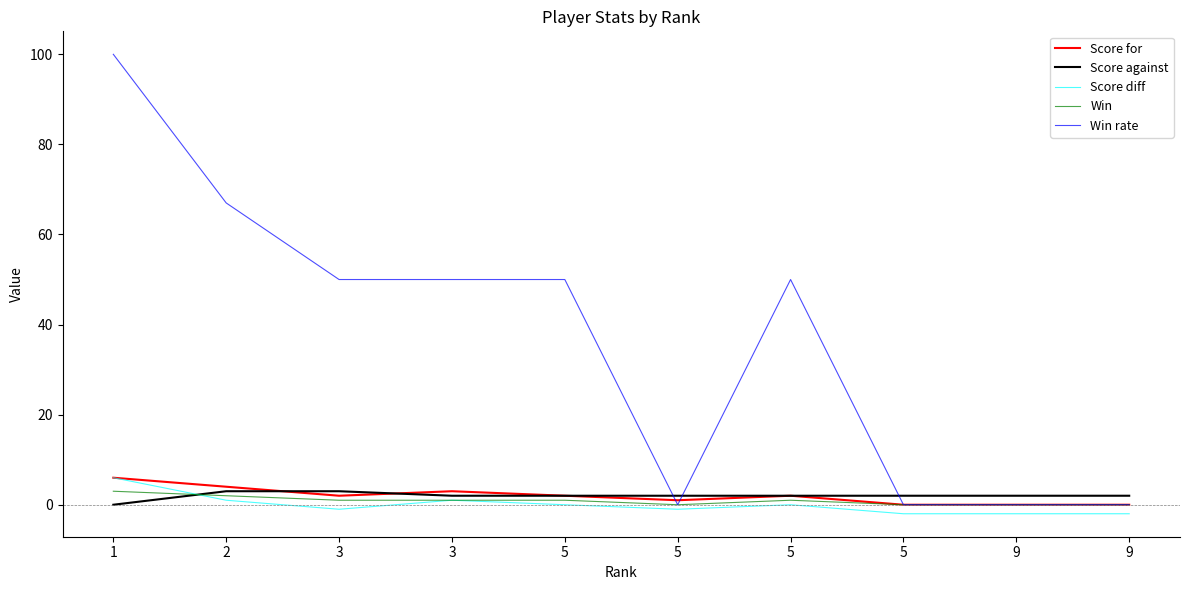

Which category has the highest value in the Score diff series?

1